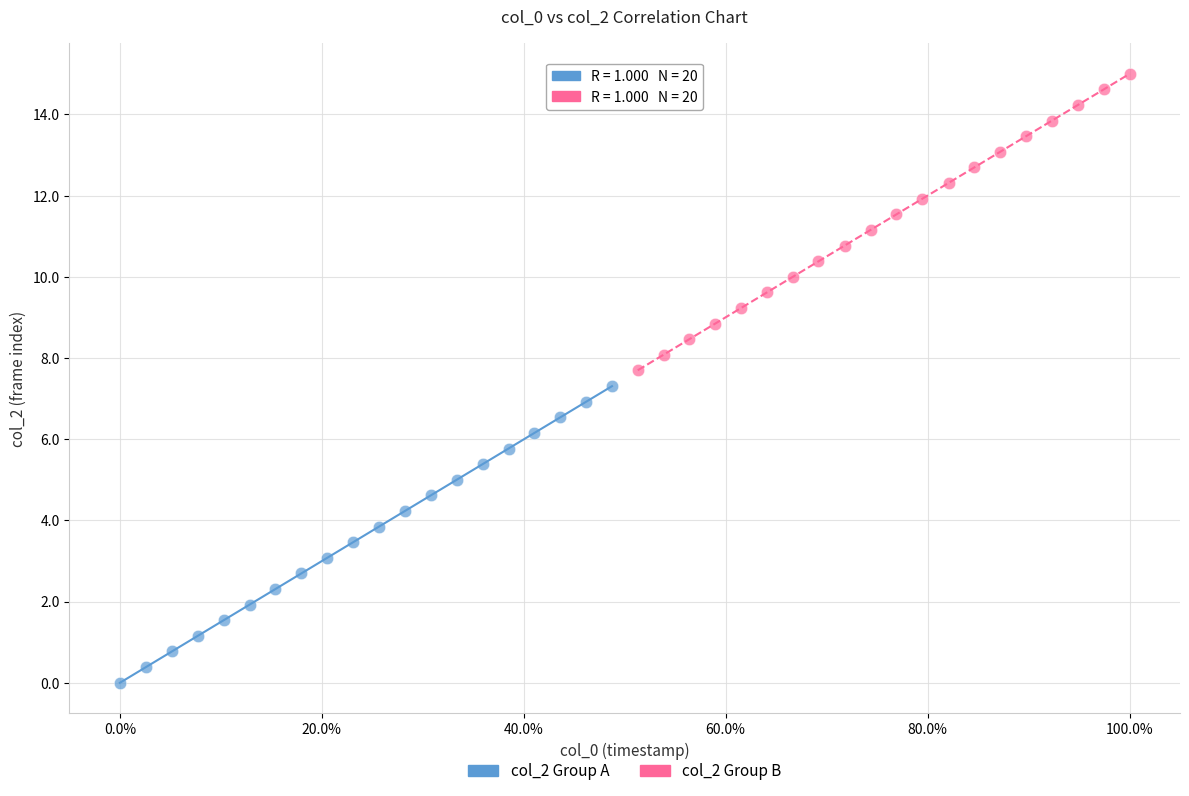

Which series contains the highest Y value?

col_2 Group B